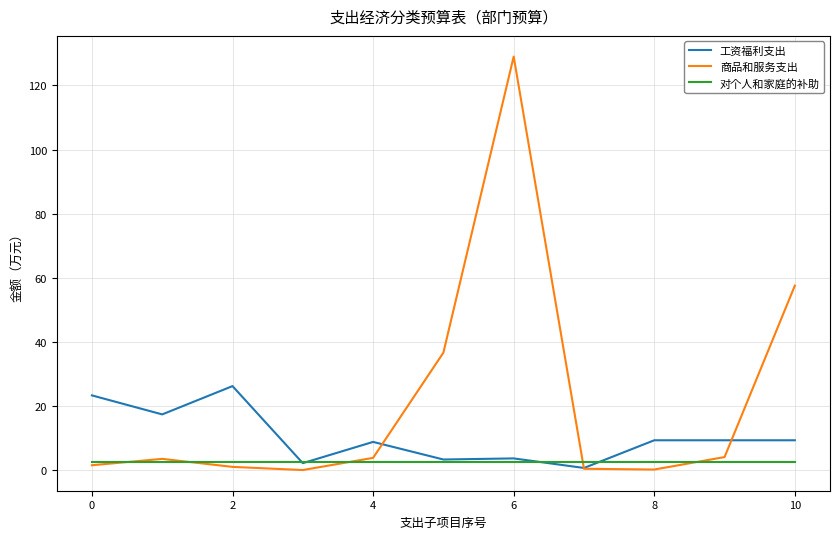

List the series in order of their overall mean, lowest first.

对个人和家庭的补助, 工资福利支出, 商品和服务支出